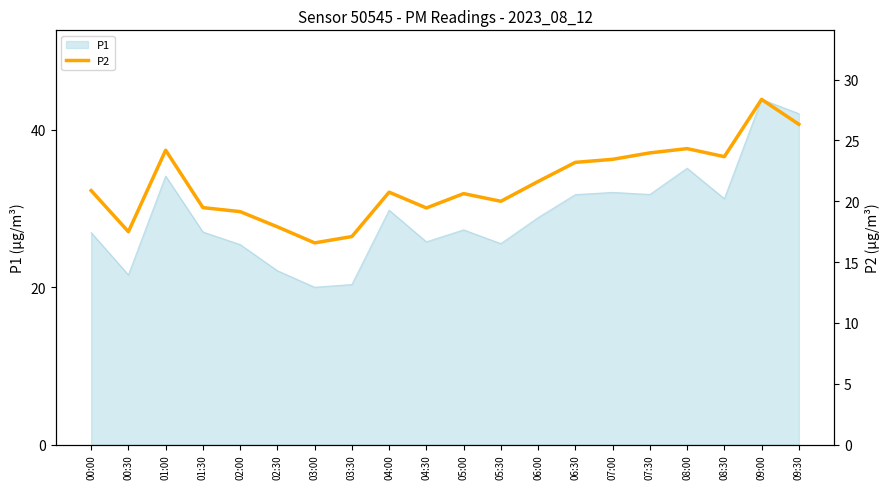

Which category has the highest value in the P1 series?

09:00